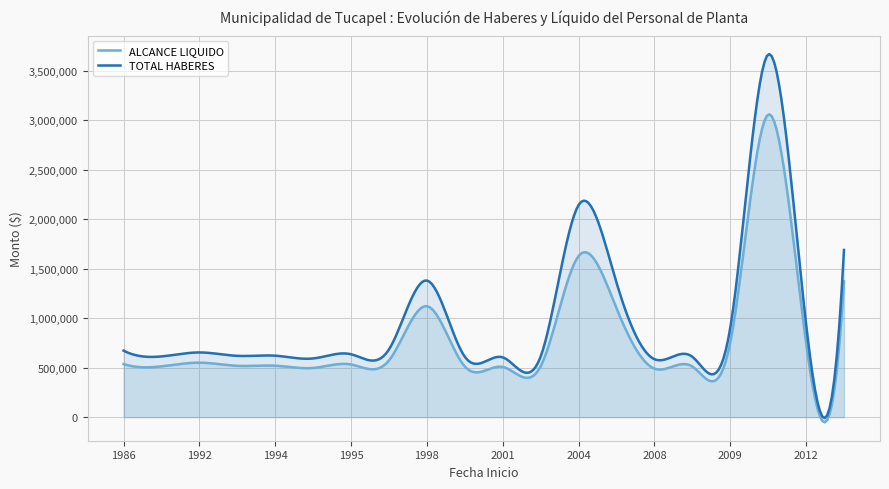

What are all the series names shown in the legend?

ALCANCE LIQUIDO, TOTAL HABERES